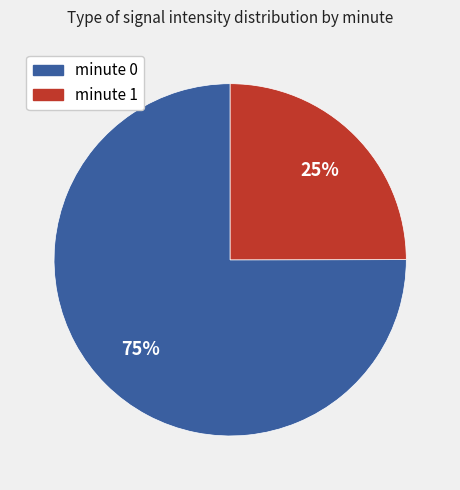

Which slice is the largest?

minute 0